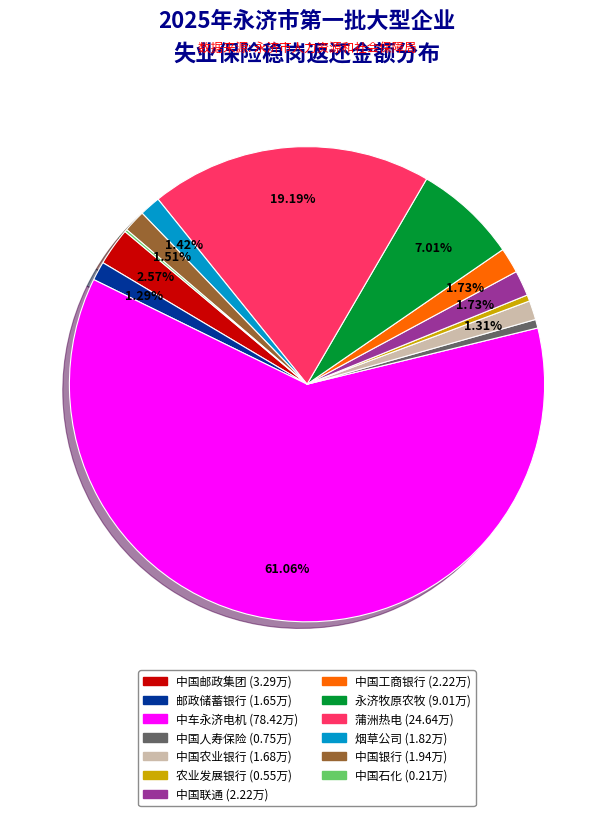

Is there any slice that represents more than half of the pie?

Yes